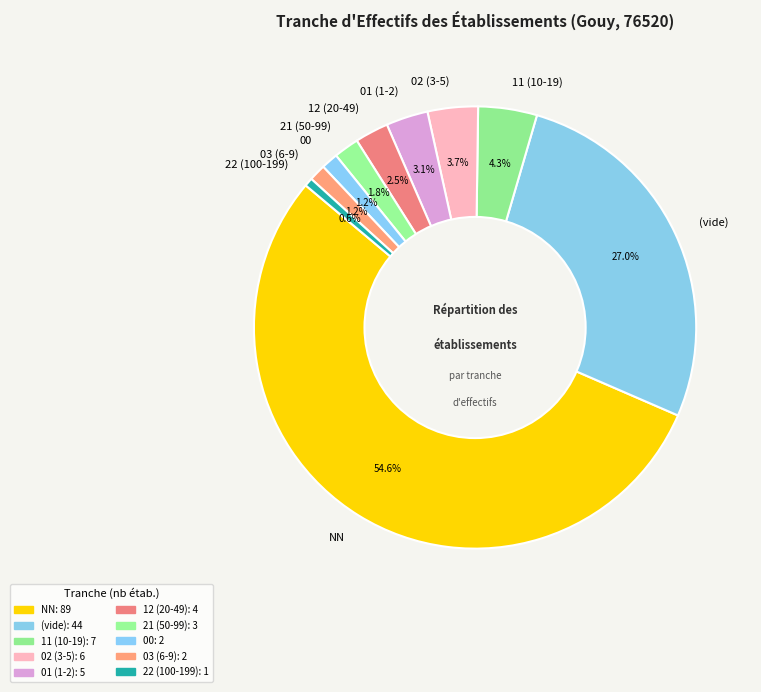

What percentage is NOT represented by 22 (100-199)?

99.4%